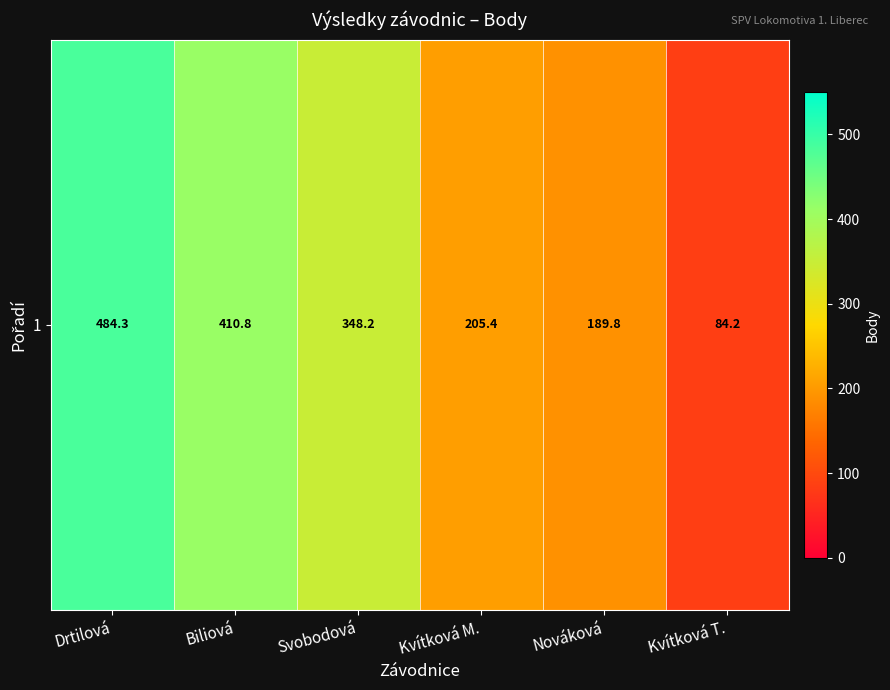

Which label corresponds to the largest value in the chart?

Drtilová